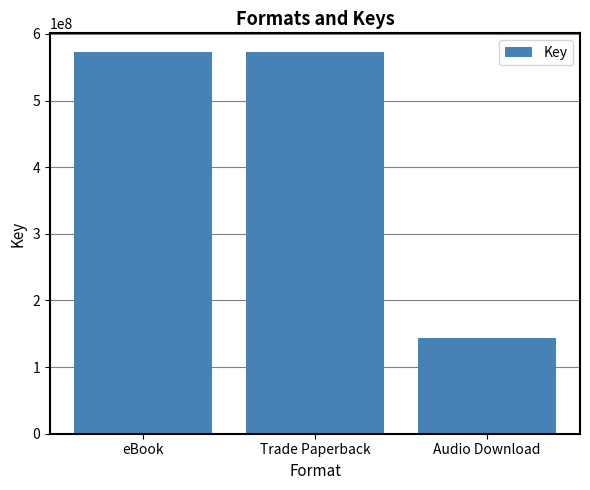

What is the greatest value displayed?

572186385